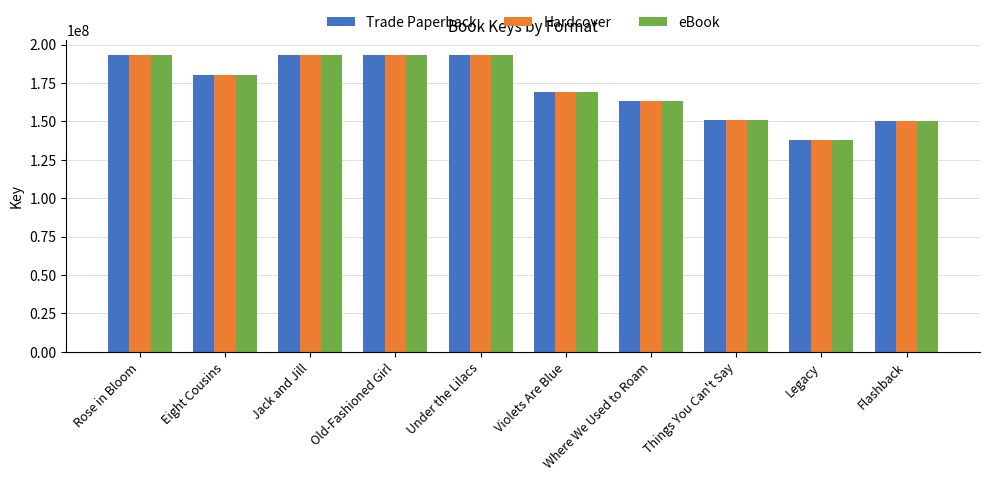

What is the total value across all series at Rose in Bloom?

579673395